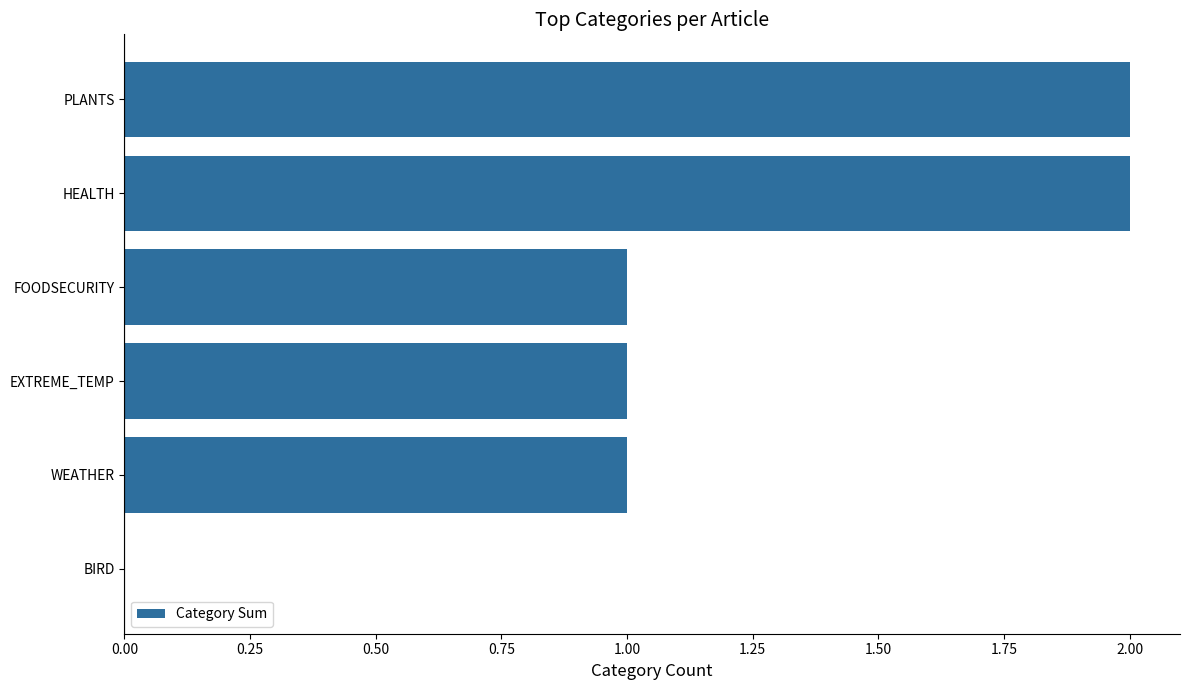

What is the sum of all values?

7